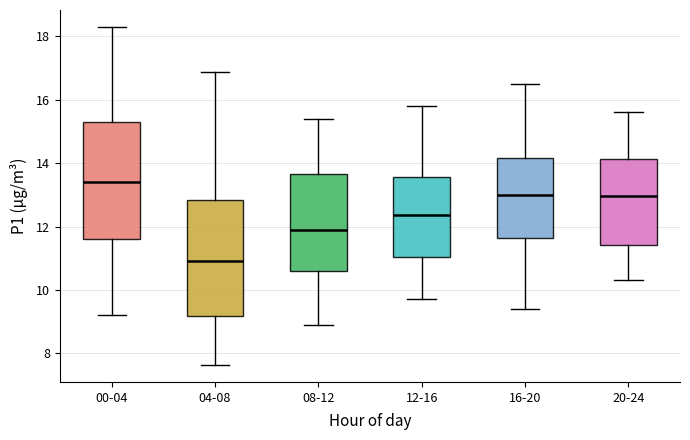

Which box has the highest median line?

00-04